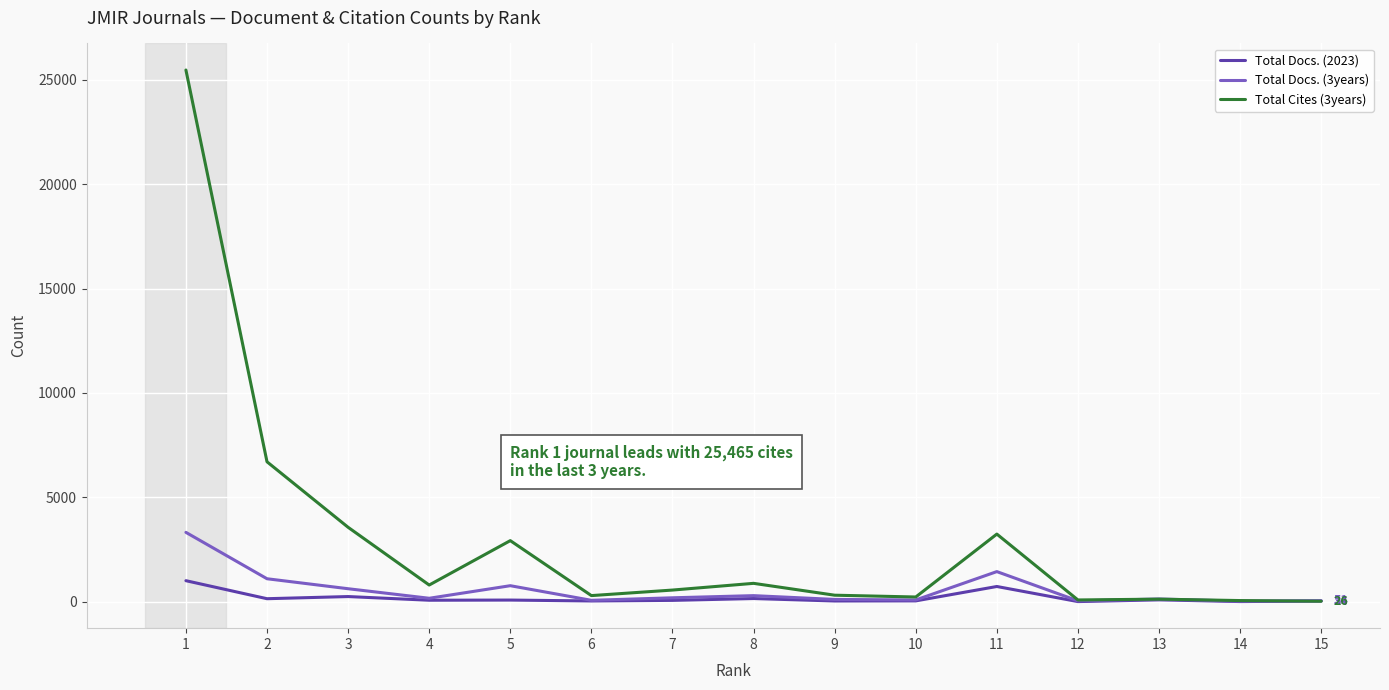

Which series has the largest total across all categories?

Total Cites (3years)